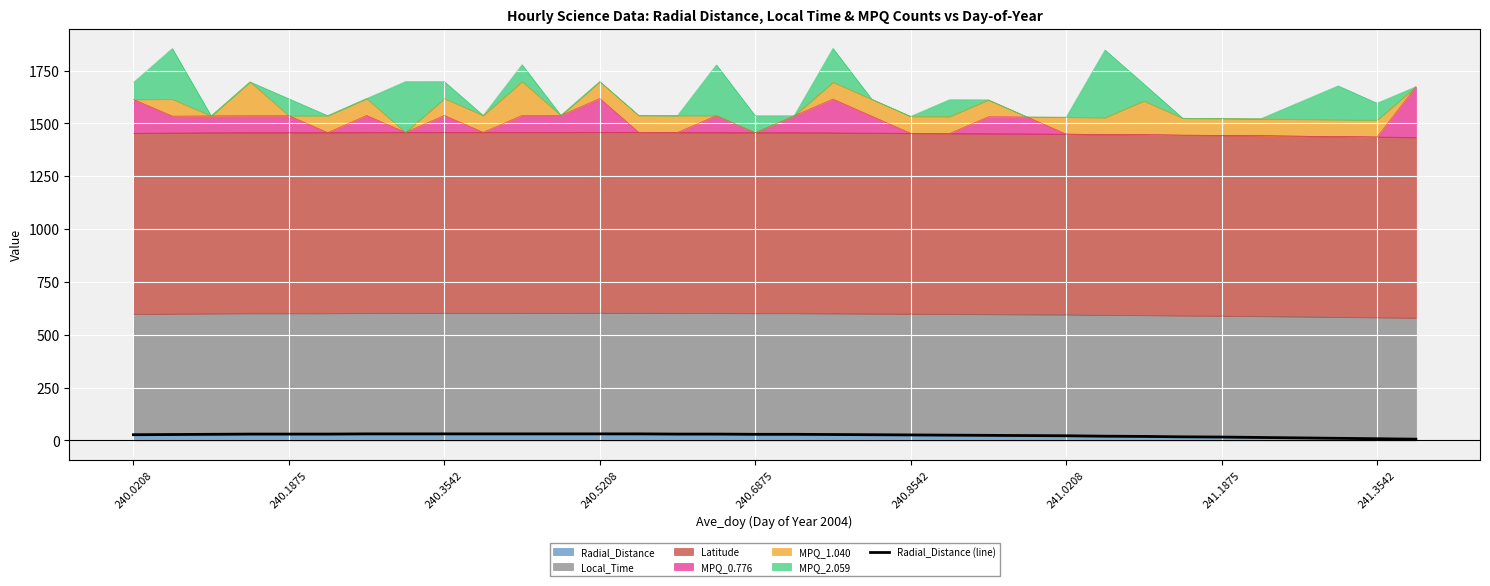

Between 241.0208 and 9, which is larger?

241.0208